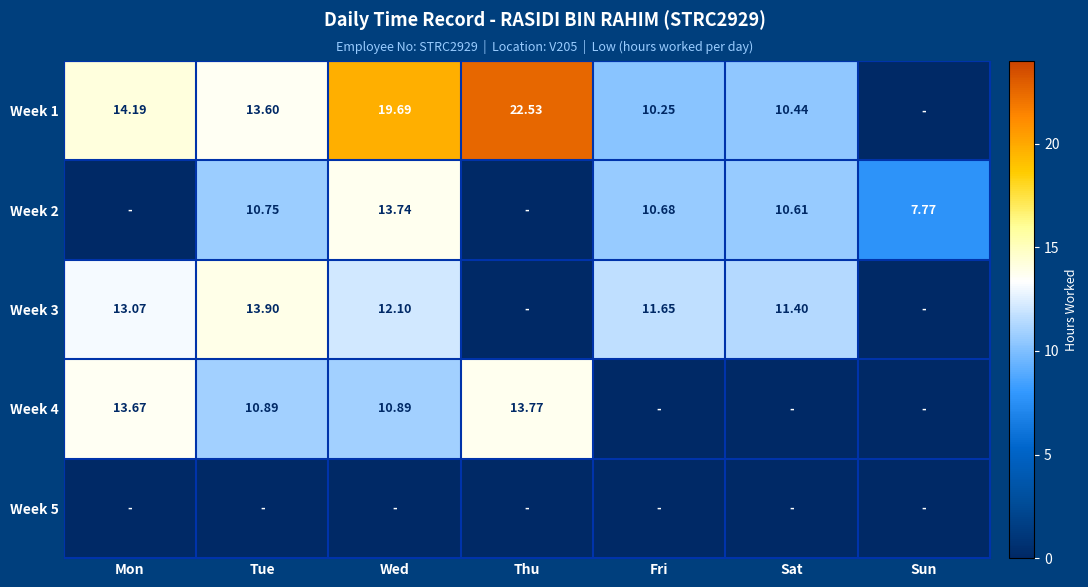

What is the average value of the Week 2 series?

7.6